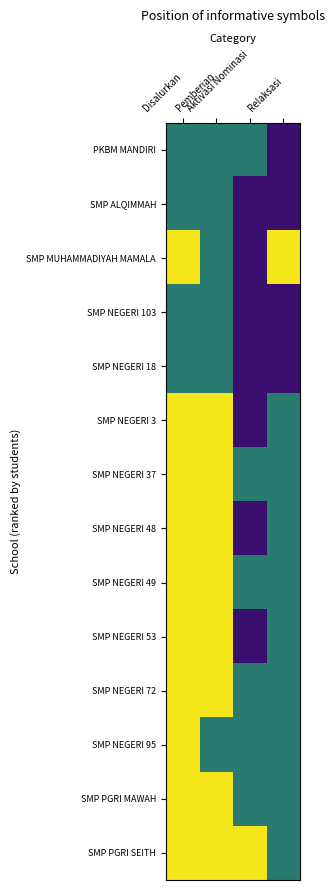

Rank the series at Relaksasi from lowest to highest value.

PKBM MANDIRI, SMP ALQIMMAH, SMP NEGERI 103, SMP NEGERI 18, SMP NEGERI 3, SMP NEGERI 37, SMP NEGERI 48, SMP NEGERI 49, SMP NEGERI 53, SMP NEGERI 72, SMP NEGERI 95, SMP PGRI MAWAH, SMP PGRI SEITH, SMP MUHAMMADIYAH MAMALA